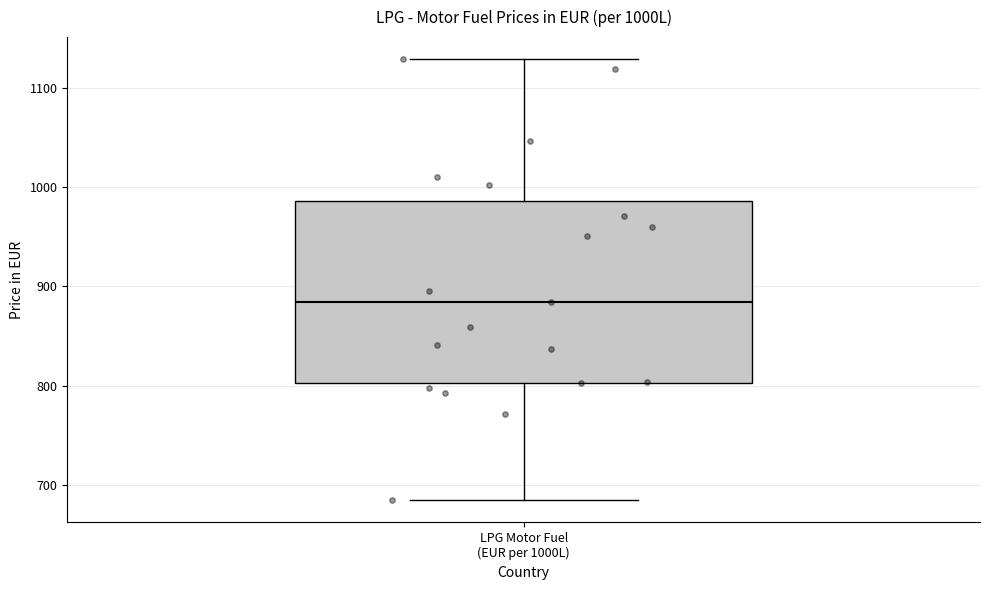

Read this box plot against the y-axis: the position of the median line, the range covered by the box, and the ends of both whiskers. The values are not printed on the chart, so give them approximately, as read against the axis.

median 880, box 800 to 990, whiskers 680 to 1130